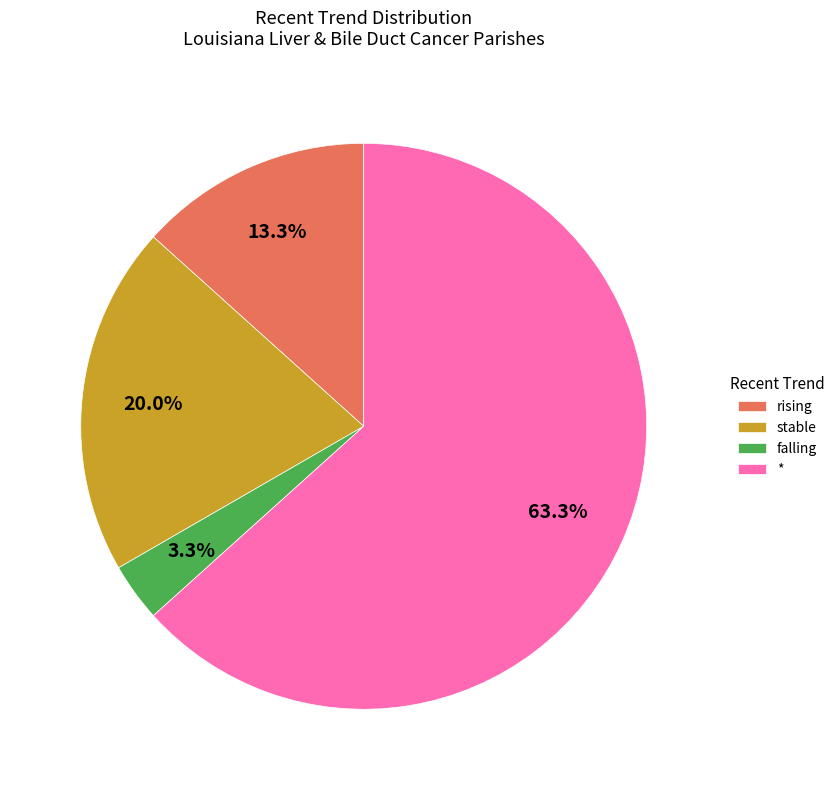

To the nearest percent, what is the average slice percentage?

25%